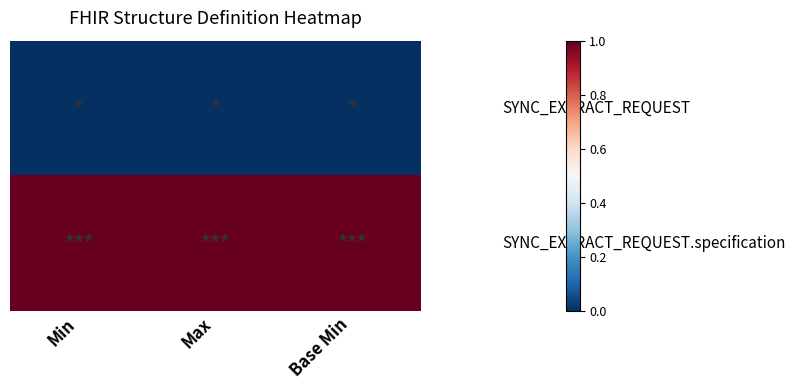

What is the spread (max minus min) of values at Min?

1